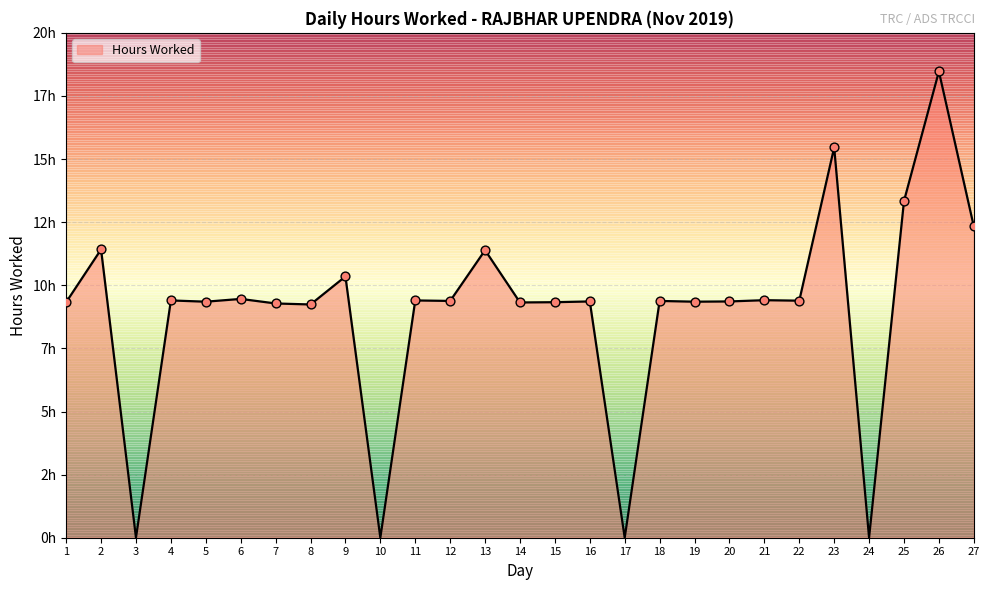

Is this an area chart (filled region under the line)?

Yes